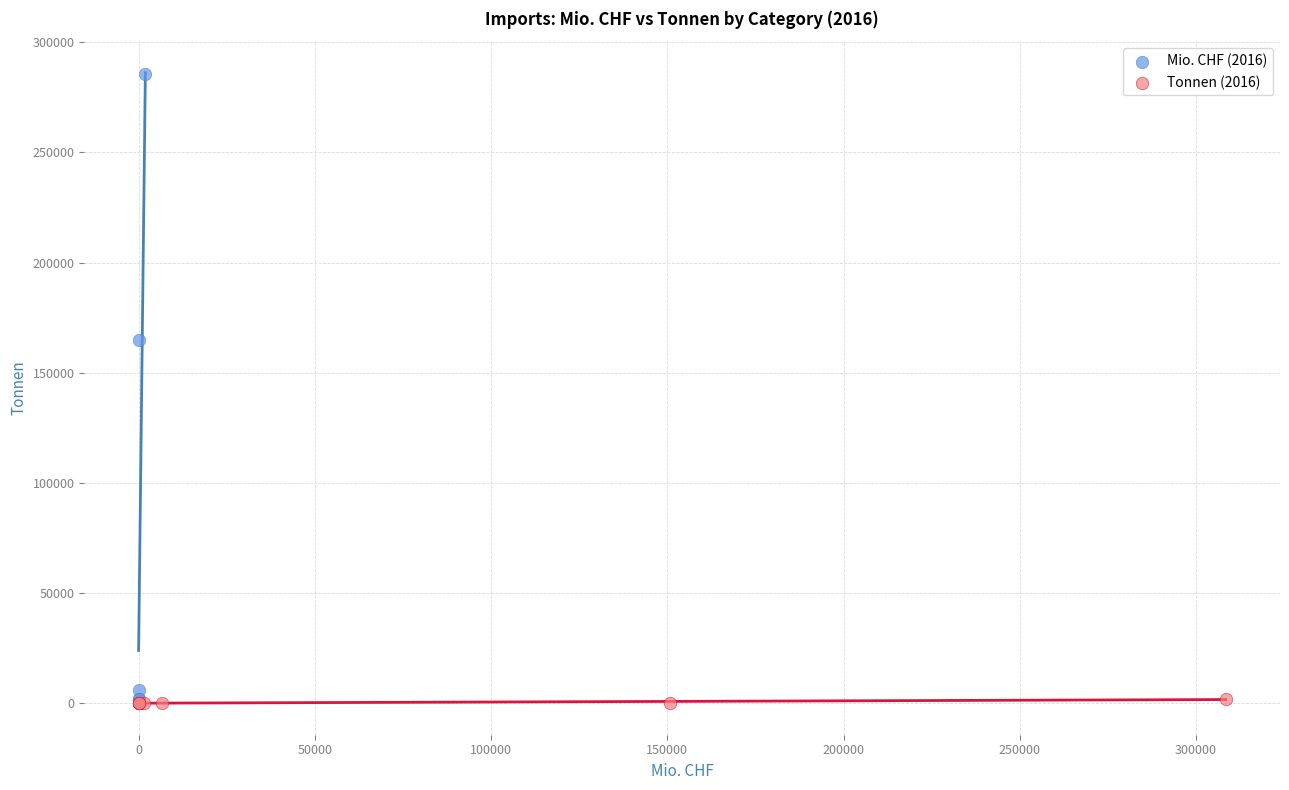

Which series contains the highest Y value?

Mio. CHF (2016)